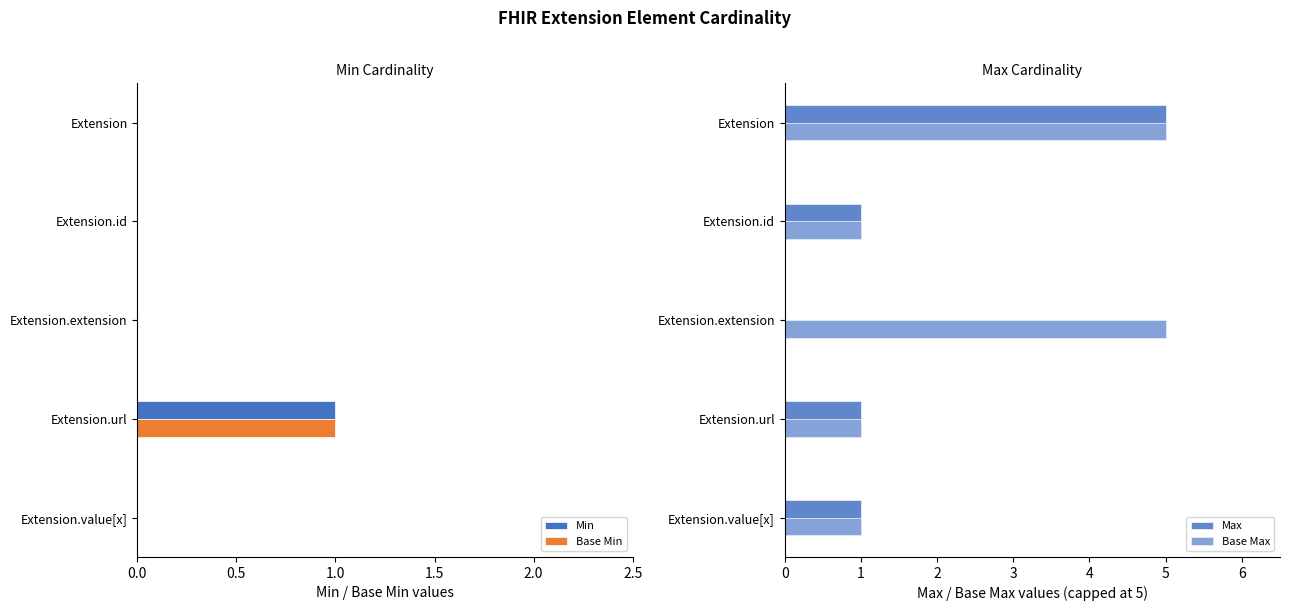

Is it true that Min equals 0 at Extension.value[x]?

True